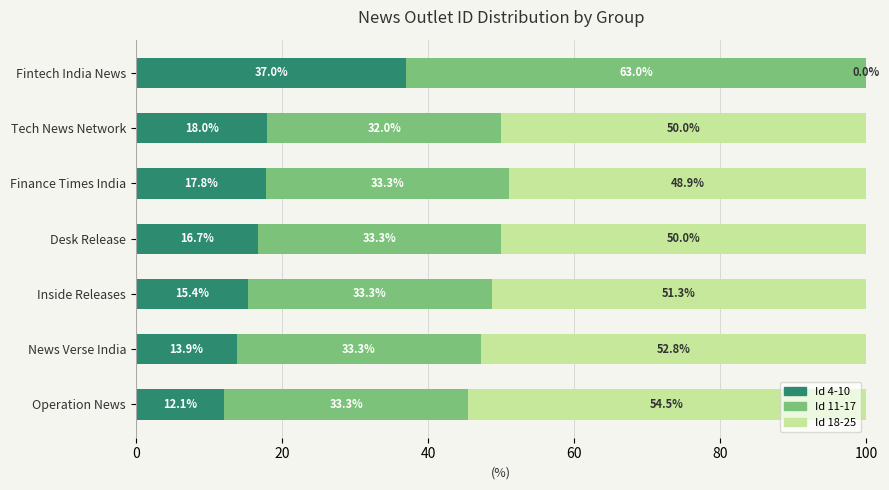

What is the maximum value for Id 4-10?

37.0